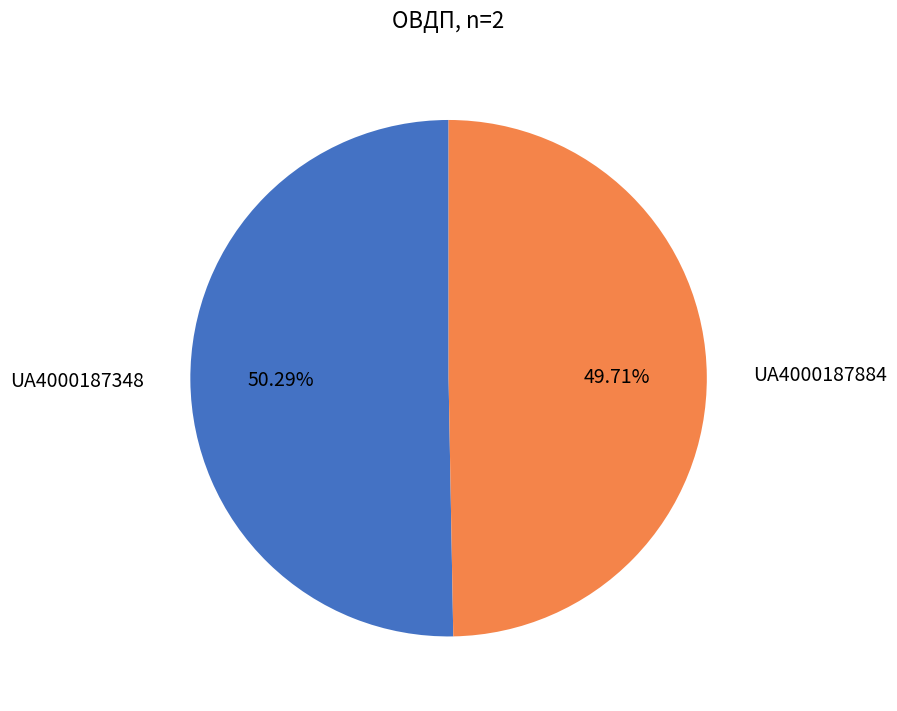

Approximately how many times larger is the value at UA4000187348 compared to UA4000187884?

1.0